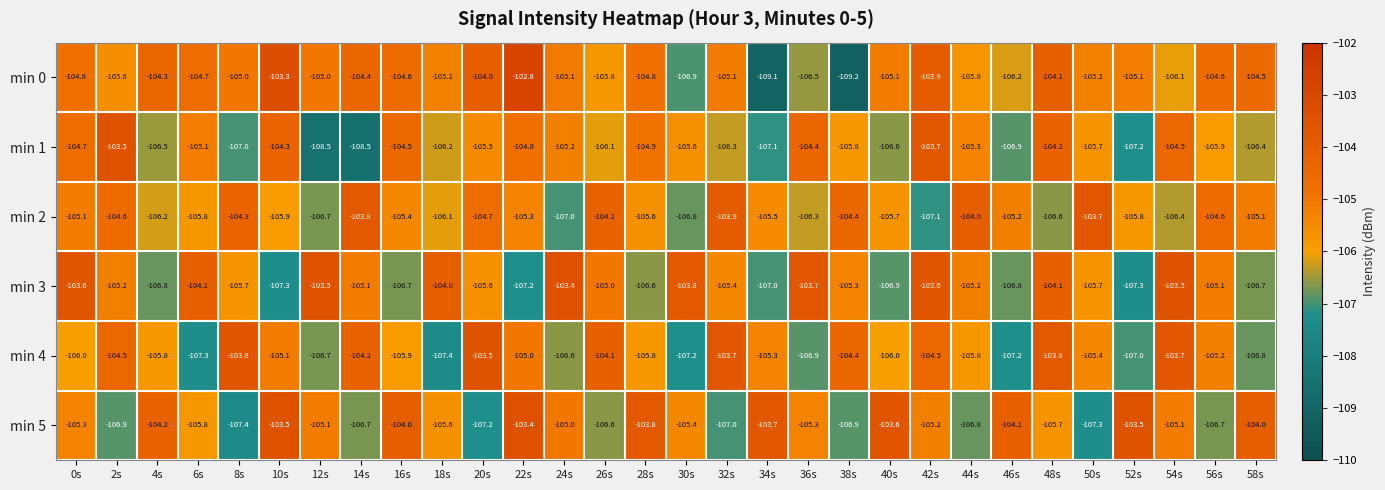

Rank the series at 22s from highest to lowest value.

min 0, min 5, min 1, min 4, min 2, min 3